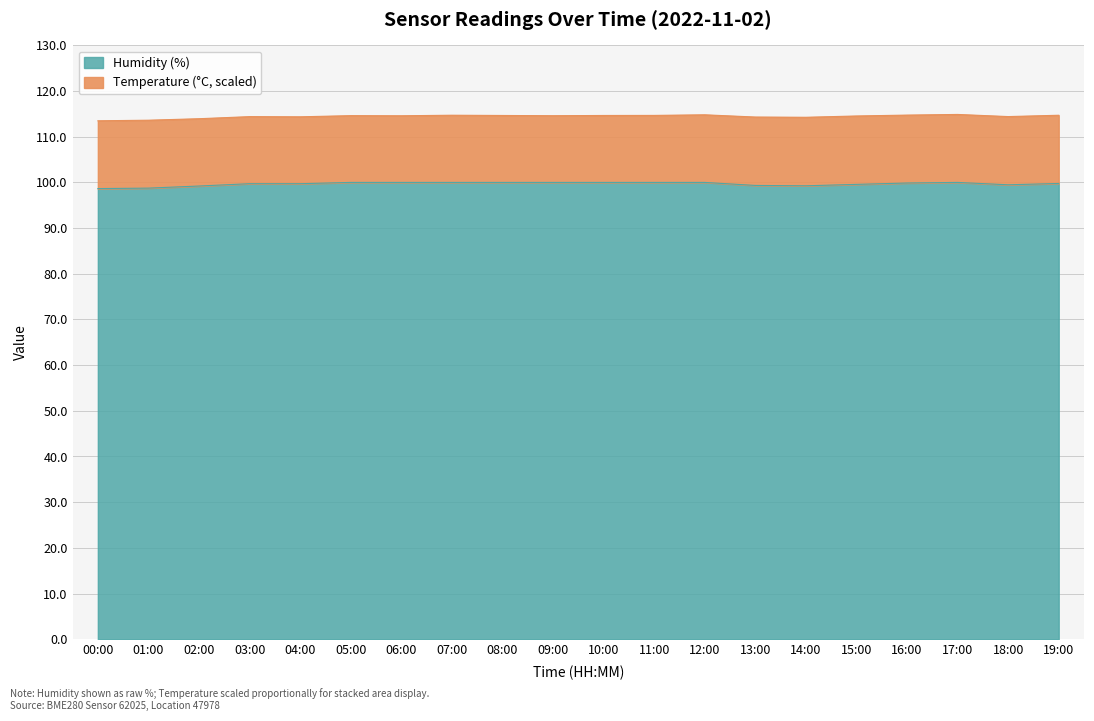

Reading left to right, transcribe all the data shown in this chart.

00:00=98.7	01:00=98.8	02:00=99.2	03:00=99.7	04:00=99.7	05:00=100.0	06:00=100.0	07:00=100.0	08:00=100.0	09:00=100.0	10:00=100.0	11:00=100.0	12:00=100.0	13:00=99.3	14:00=99.3	15:00=99.6	16:00=99.9	17:00=100.0	18:00=99.5	19:00=99.8